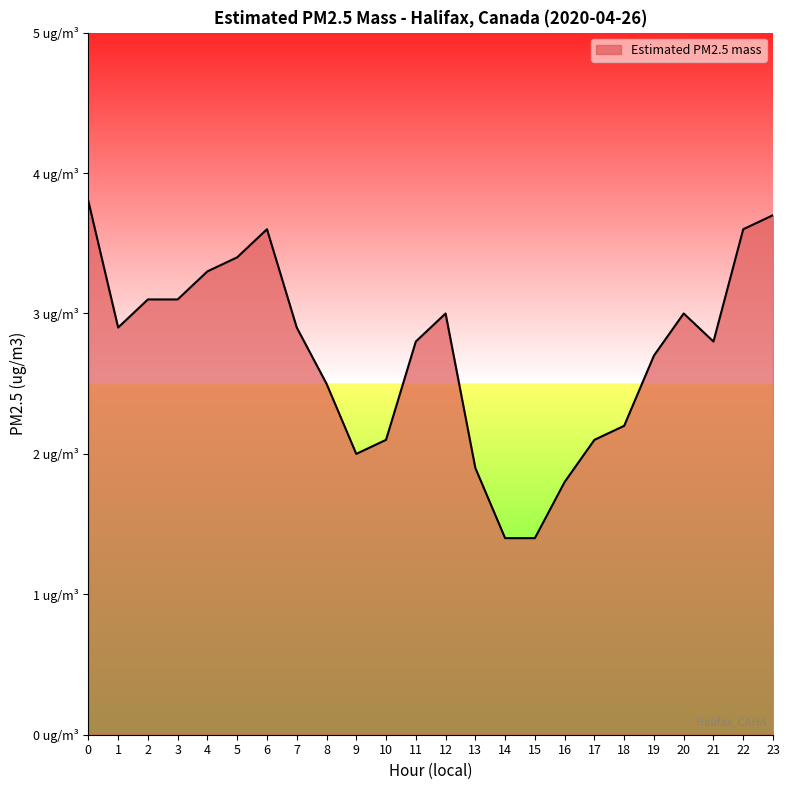

Is this an area chart (filled region under the line)?

Yes